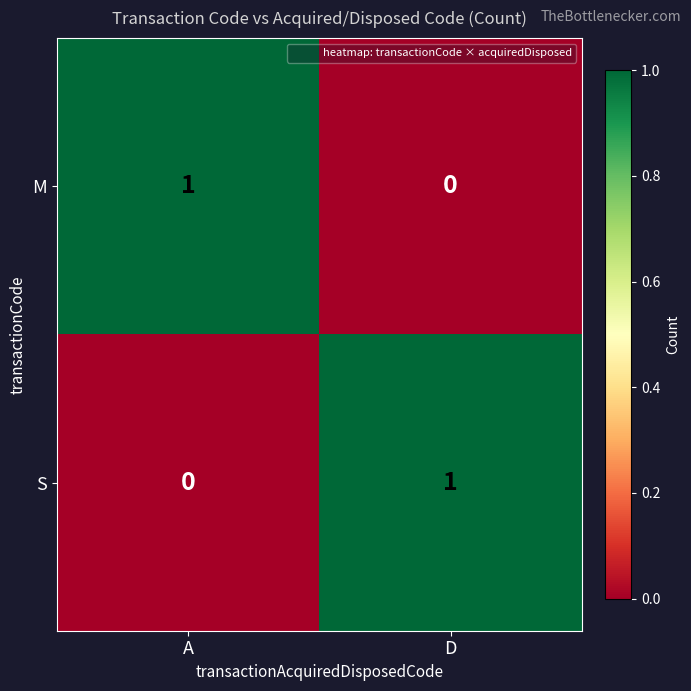

List the labels in order of S value, smallest first.

A, D